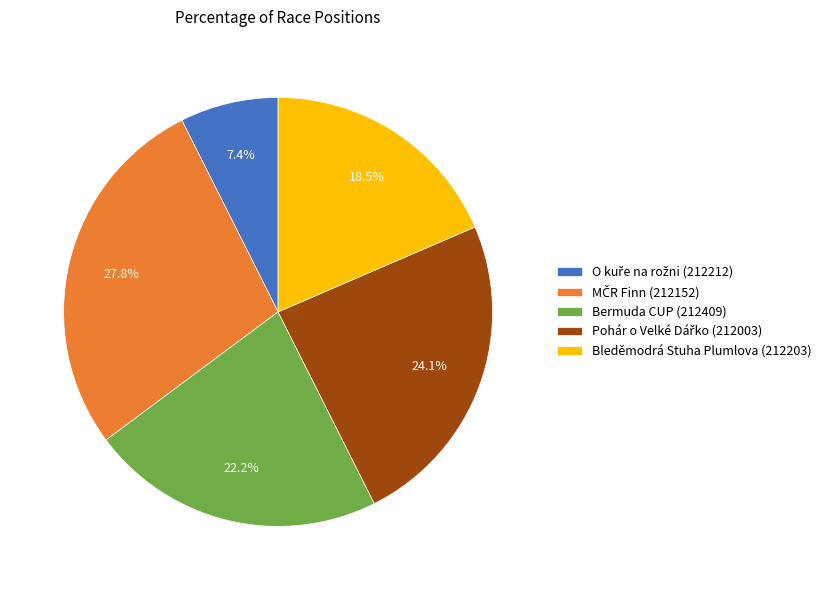

What percentage is NOT represented by Bleděmodrá Stuha Plumlova (212203)?

81.5%